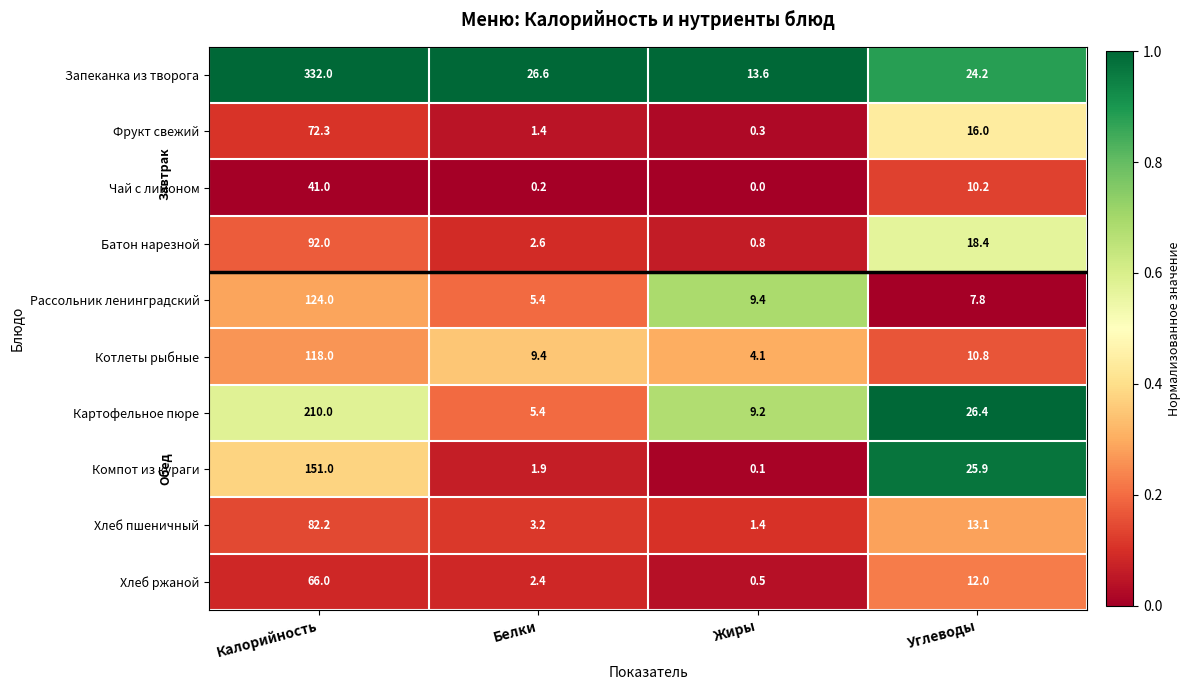

Rank the categories by Картофельное пюре value from highest to lowest.

Калорийность, Углеводы, Жиры, Белки